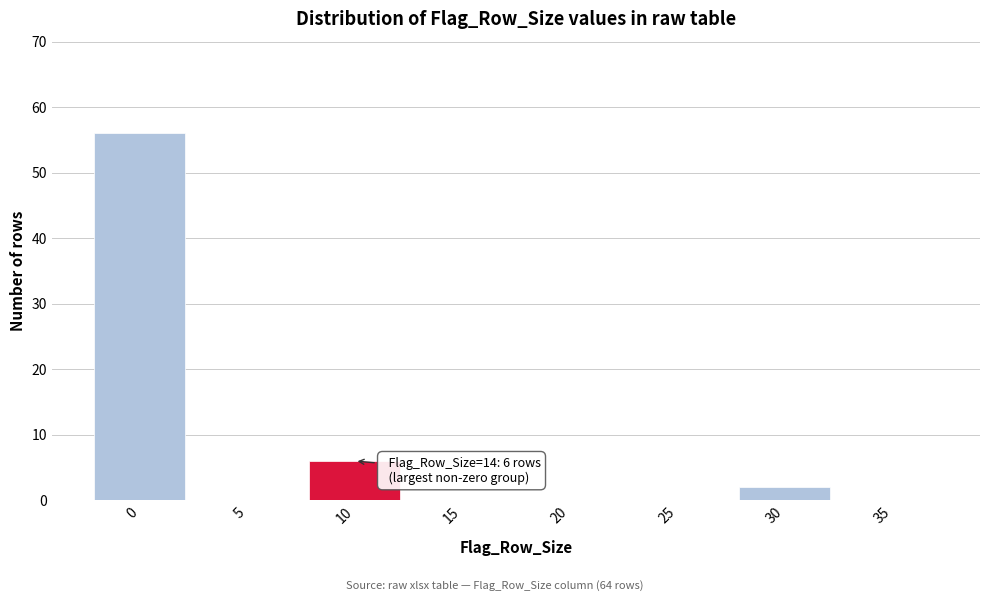

Reading left to right, what are all the values shown in this chart?

0=56	5=0	10=6	15=0	20=0	25=0	30=2	35=0